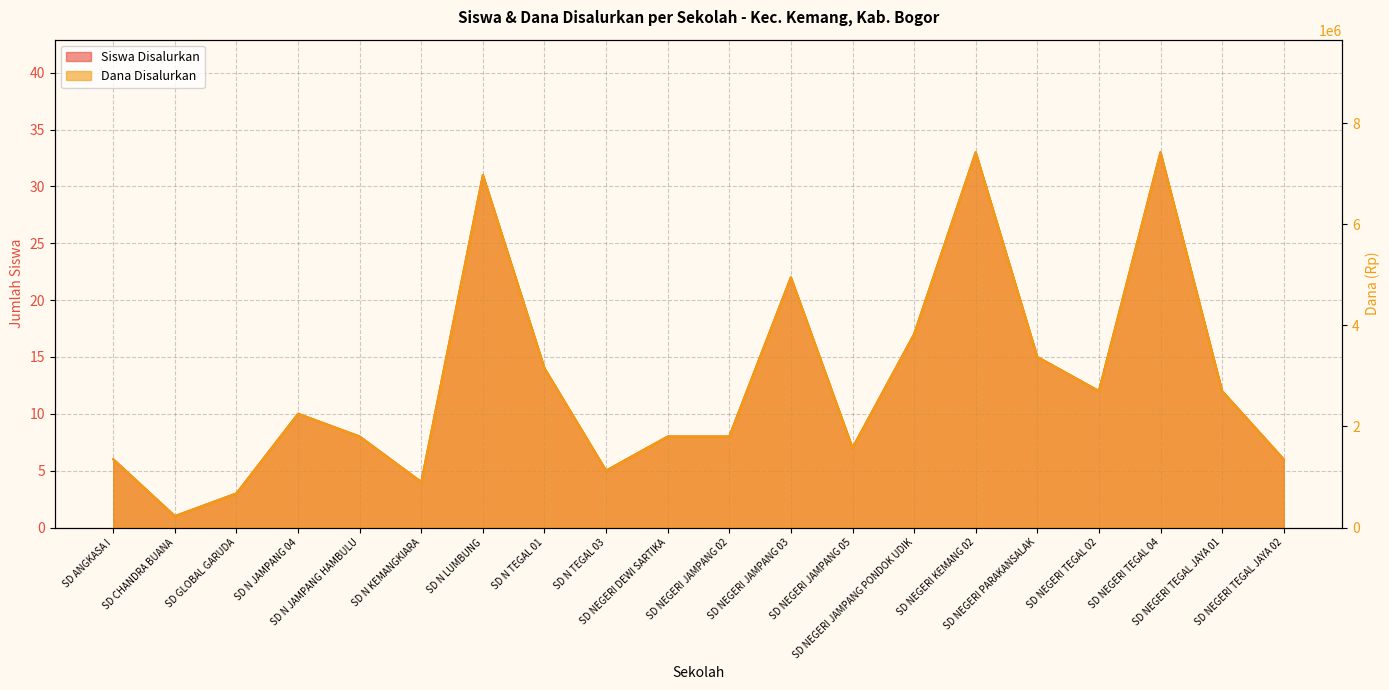

Where is Siswa Disalurkan nearest to the value 17?

SD NEGERI JAMPANG PONDOK UDIK